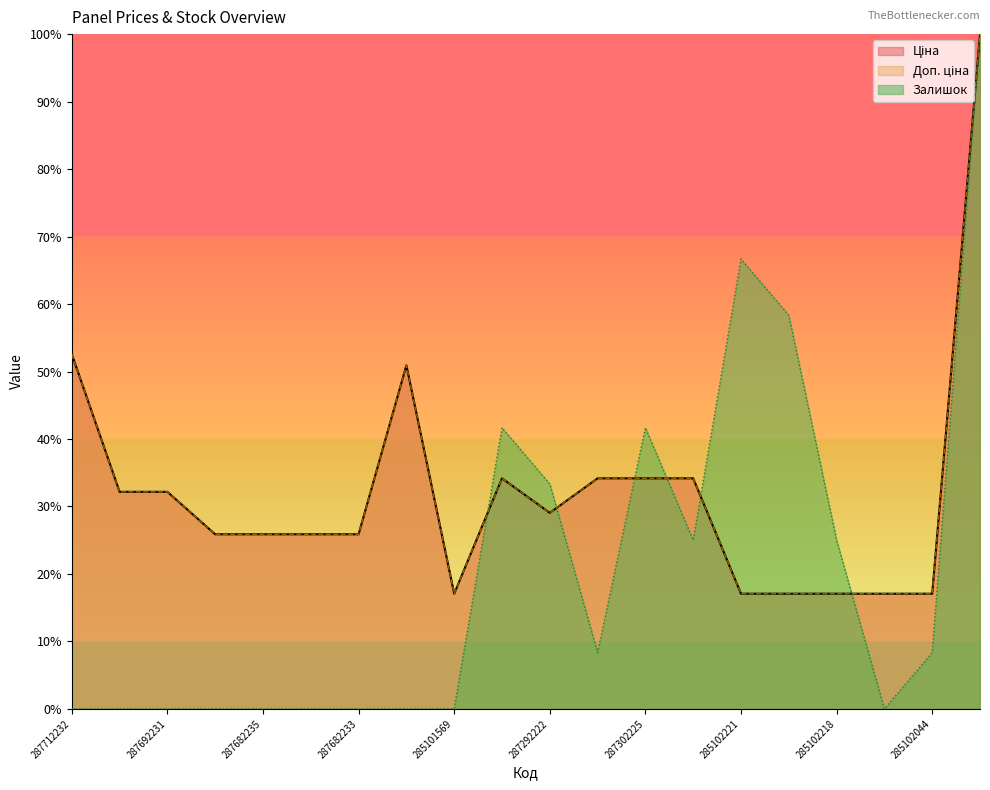

What is the difference between the maximum and minimum values in the Доп. ціна series?

82.9